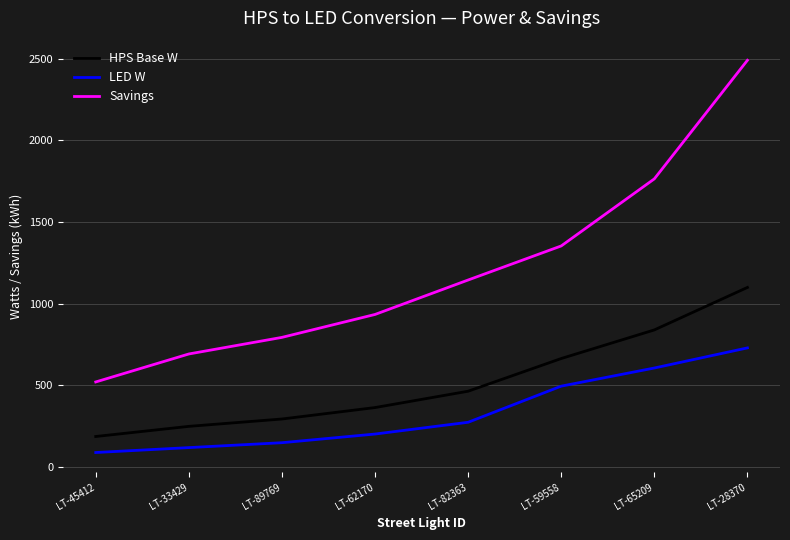

How many lines are shown in the chart?

3